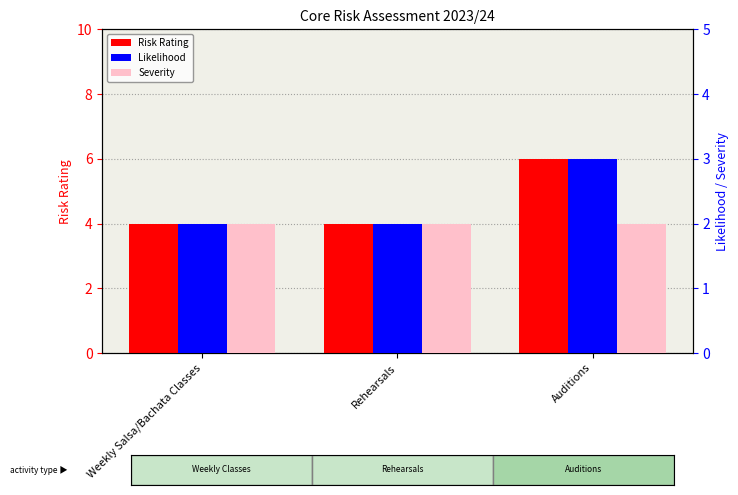

Reading left to right, what are all the values shown in this chart?

Risk Rating: Weekly Salsa/Bachata Classes=4	Rehearsals=4	Auditions=6
Likelihood: Weekly Salsa/Bachata Classes=2	Rehearsals=2	Auditions=3
Severity: Weekly Salsa/Bachata Classes=2	Rehearsals=2	Auditions=2